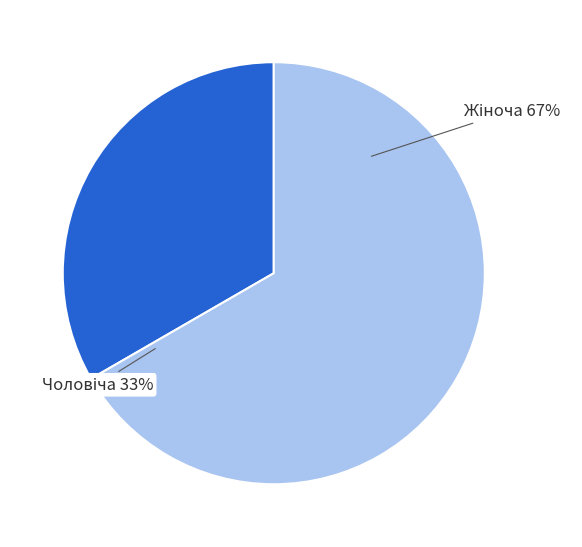

Which category has the smallest portion of the pie?

Чоловіча